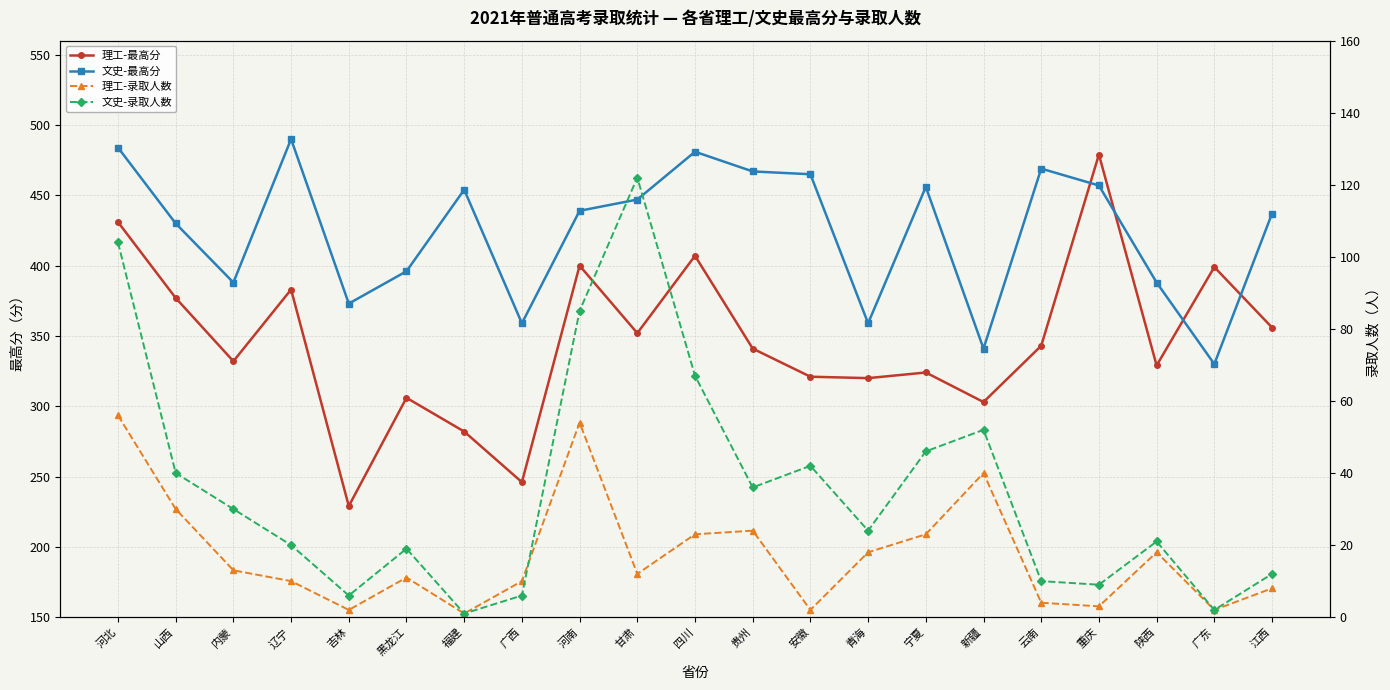

What is the greatest value displayed?

490